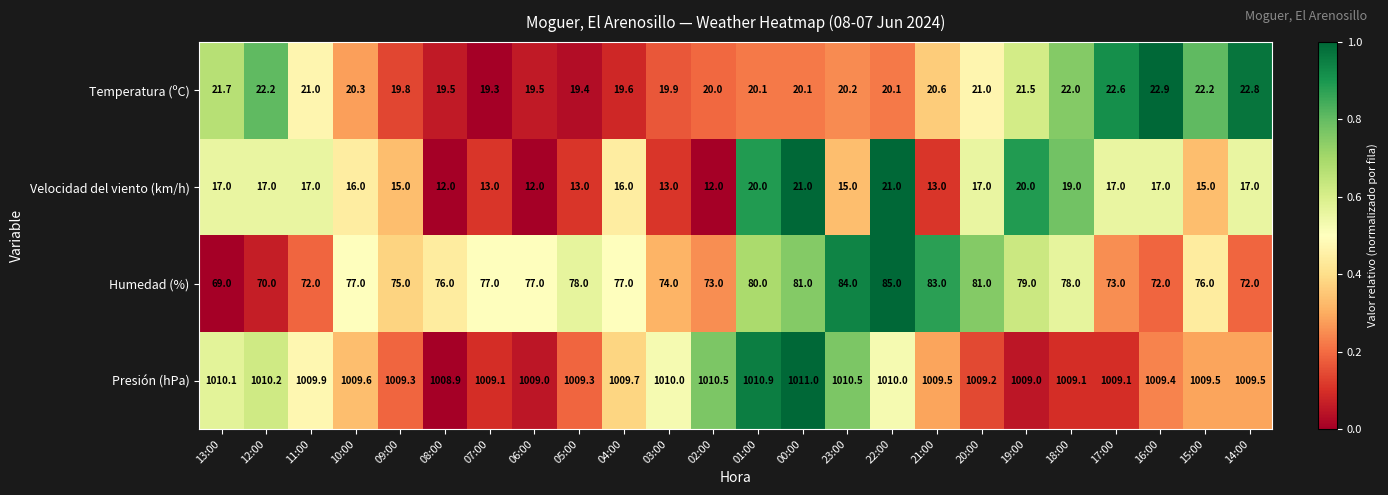

Which series has the largest range (max minus min)?

Humedad (%)